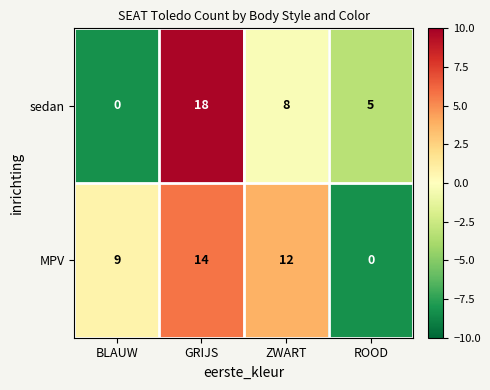

The value of sedan at ROOD is 5. True or false?

True